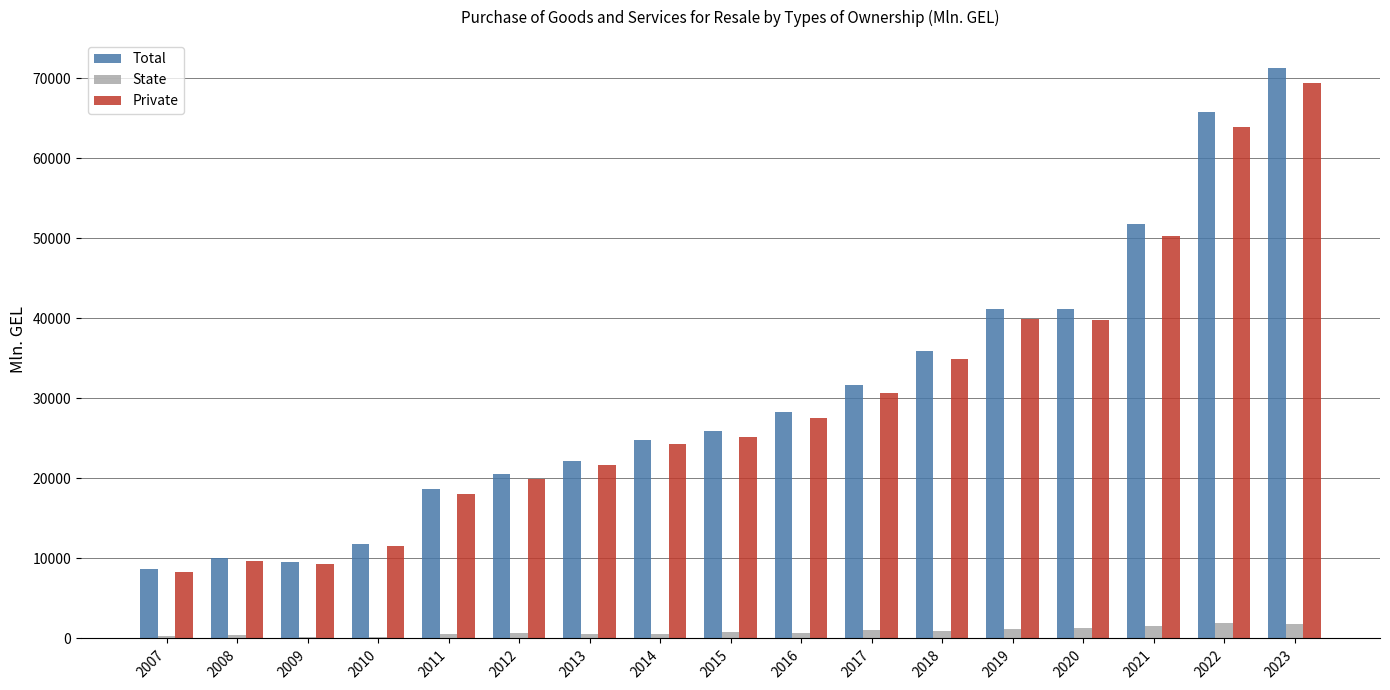

The Total series shows 28239.5 at 2016. True or false?

True